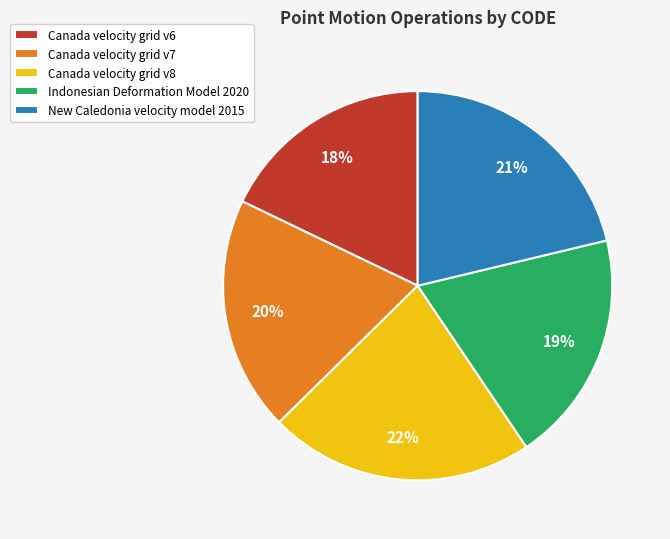

To the nearest percent, what portion does Indonesian Deformation Model 2020 represent?

19%